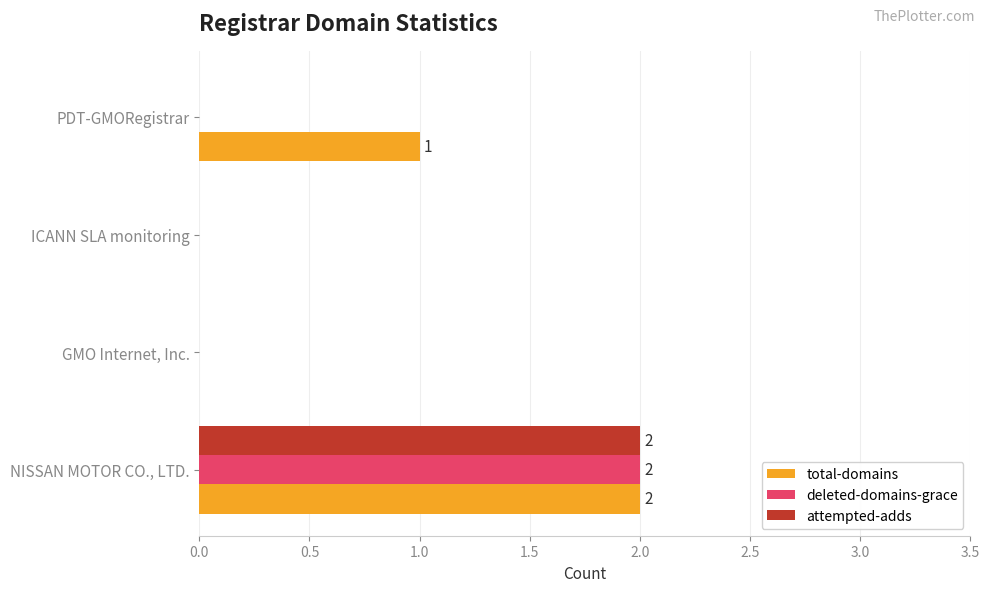

The deleted-domains-grace series shows 1 at ICANN SLA monitoring. True or false?

False